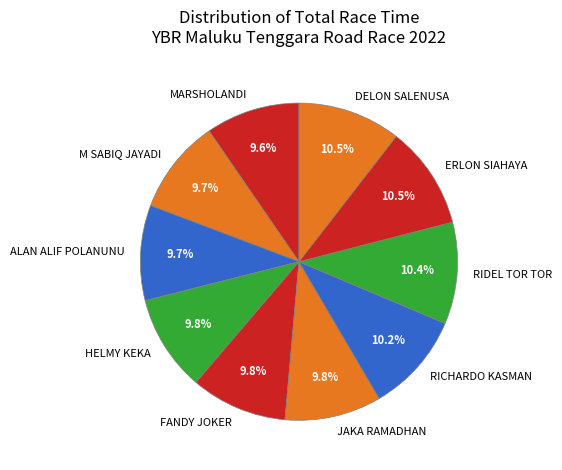

What percentage is NOT represented by M SABIQ JAYADI?

90.3%